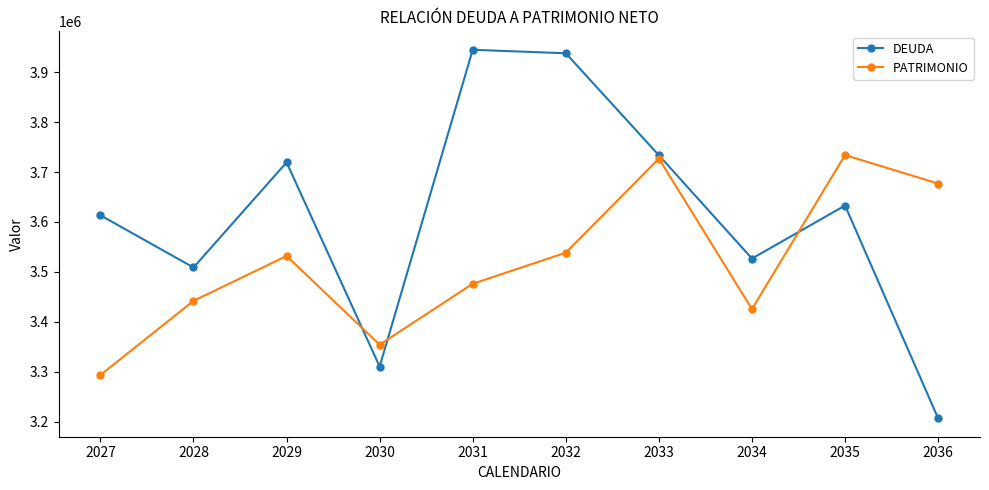

Reading left to right, extract all data points from this chart.

DEUDA: 2027=3613439	2028=3508776	2029=3719457	2030=3310212	2031=3945202	2032=3938152	2033=3733706	2034=3526698	2035=3632971	2036=3206487
PATRIMONIO: 2027=3293202	2028=3441854	2029=3531844	2030=3354051	2031=3476155	2032=3538468	2033=3727037	2034=3425405	2035=3734041	2036=3677074